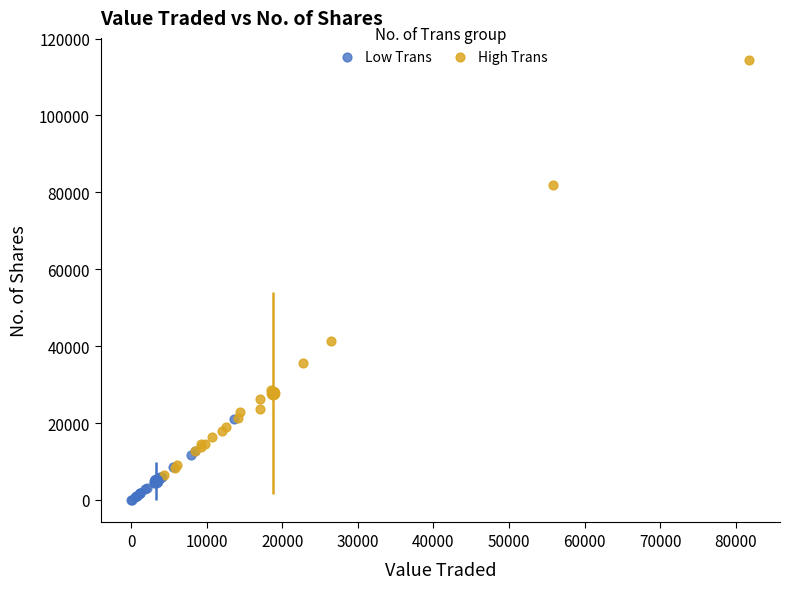

Which series has the largest Y range (max minus min)?

High Trans